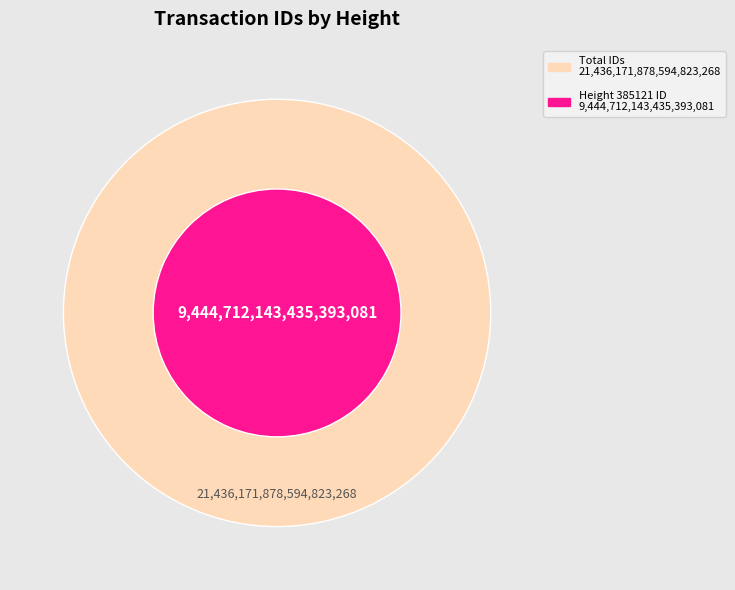

True or false: 385121 accounts for 34% of the total.

False